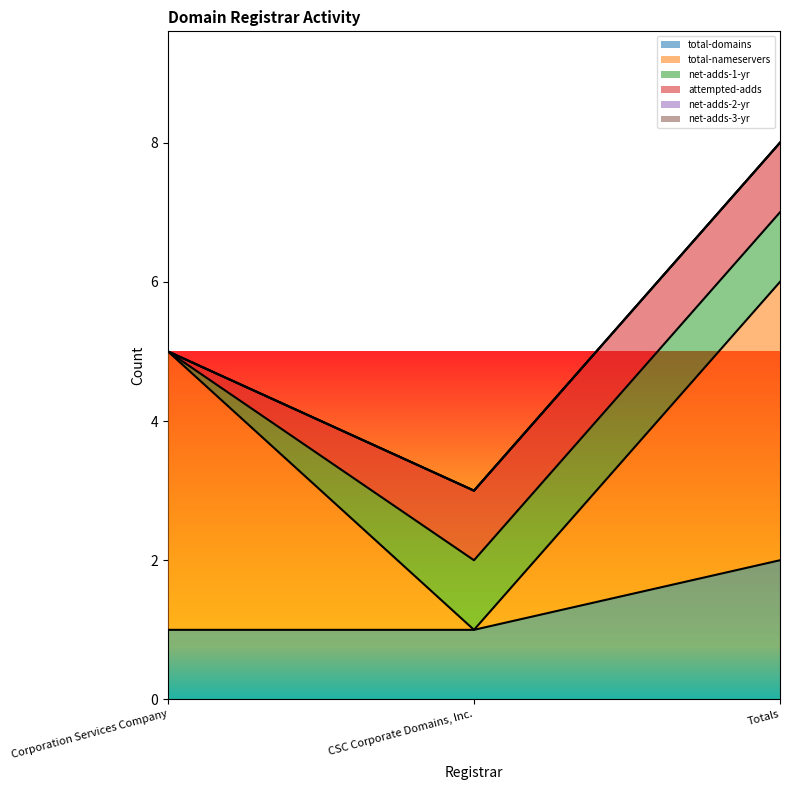

What is the average value of the total-domains series?

1